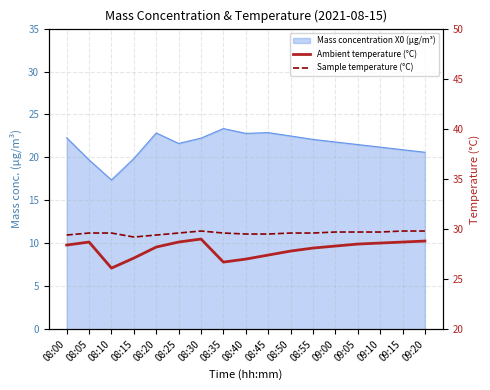

List the labels in order of Sample temperature (°C) value, smallest first.

08:15, 08:00, 08:20, 08:40, 08:45, 08:05, 08:10, 08:25, 08:35, 08:50, 08:55, 09:00, 09:05, 09:10, 08:30, 09:15, 09:20